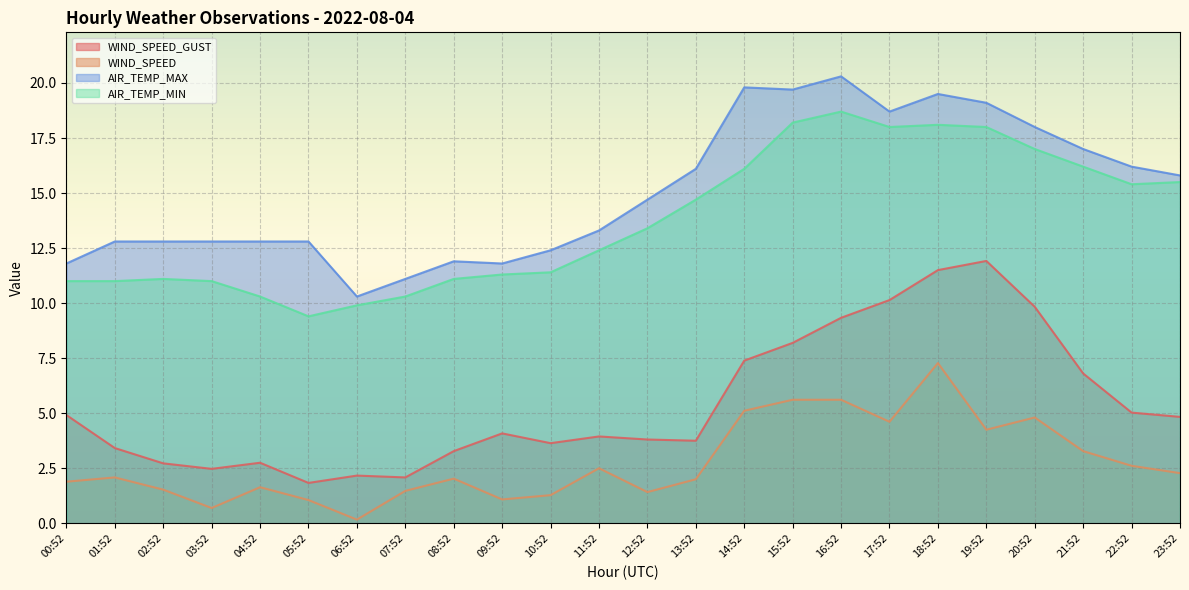

At which label does WIND_SPEED_GUST first exceed 4?

00:52